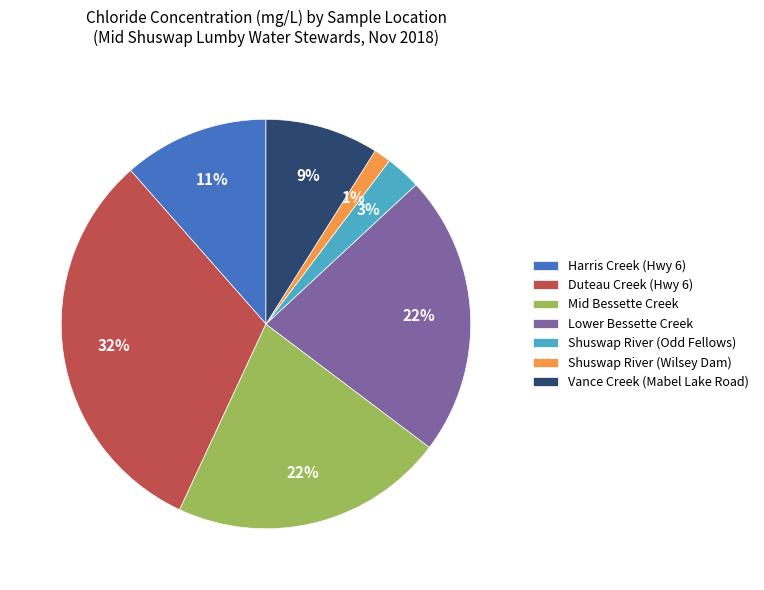

Does Shuswap River (Wilsey Dam) represent more than half of the total?

No